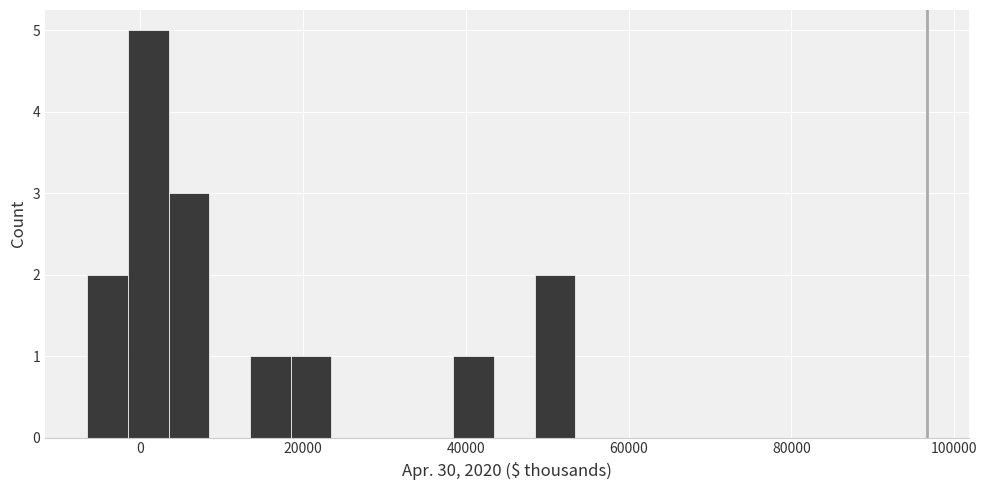

Around what value on the x-axis is the tallest bar? Give the approximate position of its centre, as read against the axis.

2000